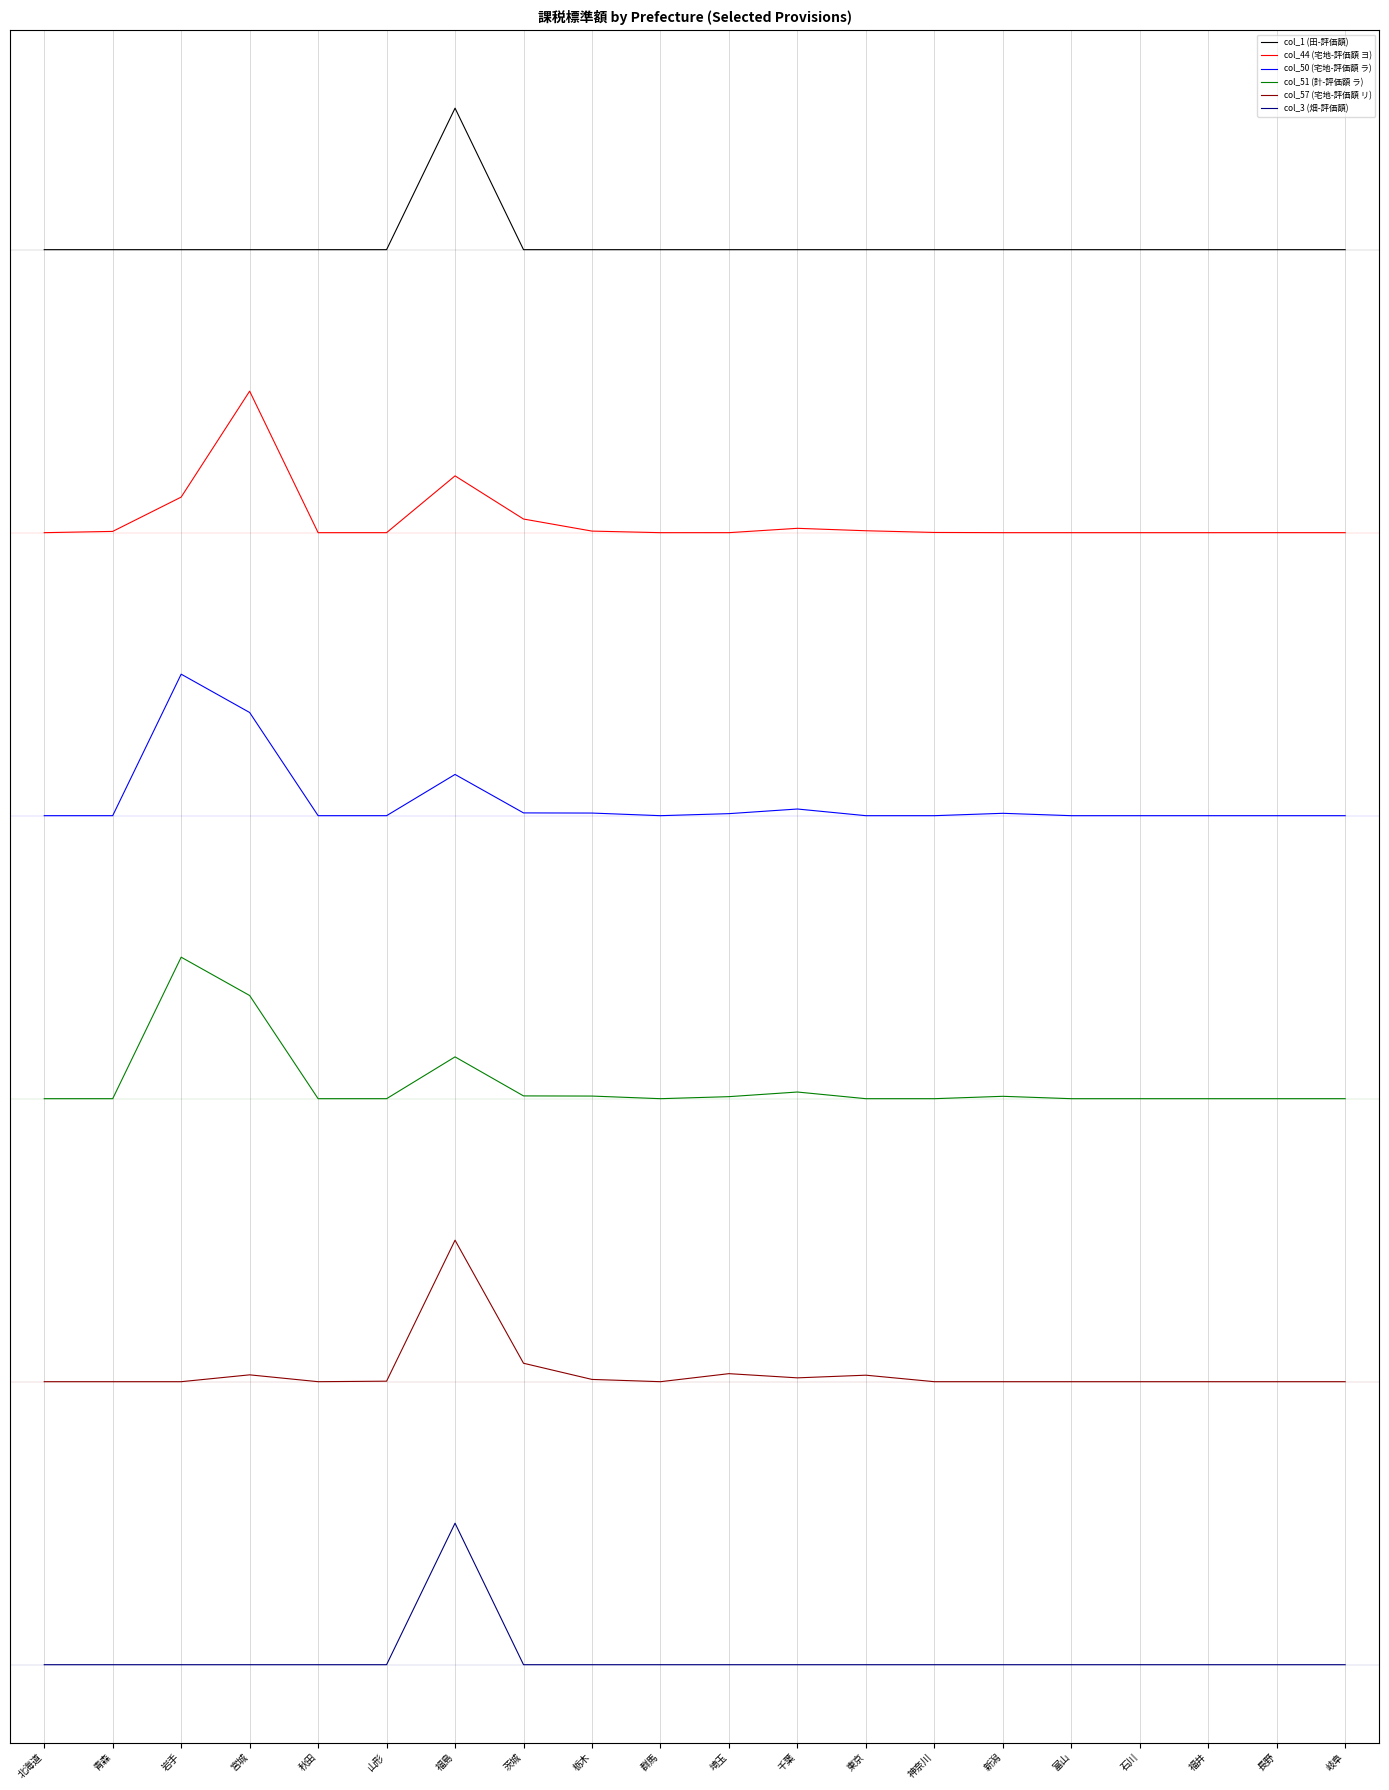

Does the chart have visible grid lines?

Yes